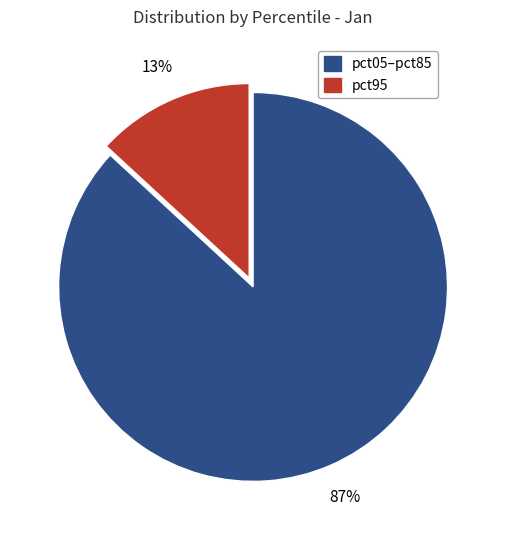

Count the number of slices in the pie.

2